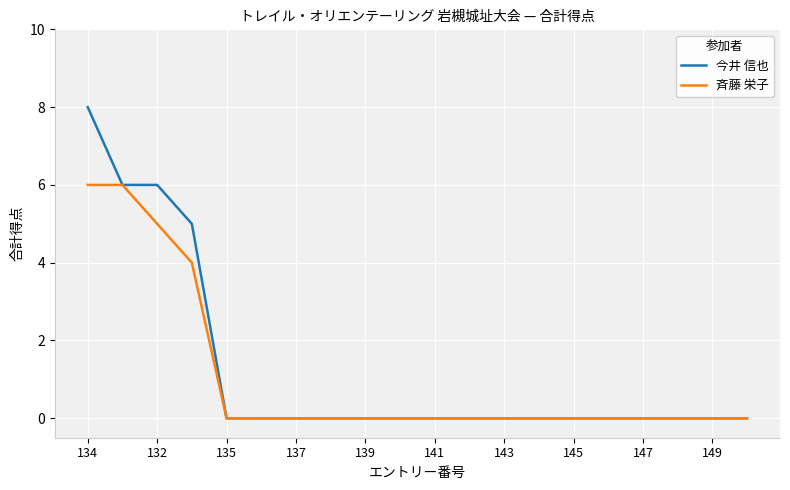

Which series has the widest spread of values?

今井 信也